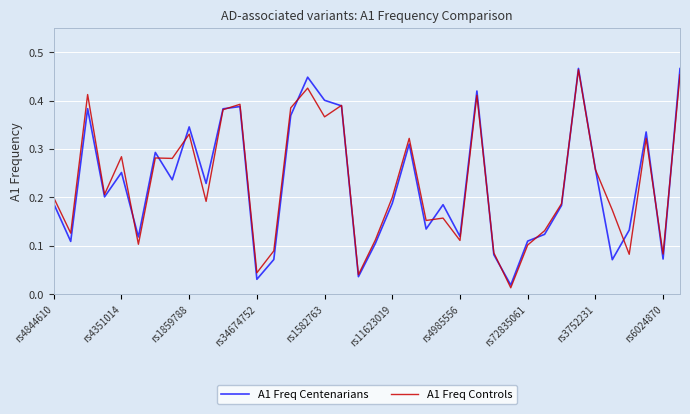

How many intersections are there between A1 Freq Centenarians and A1 Freq Controls?

15